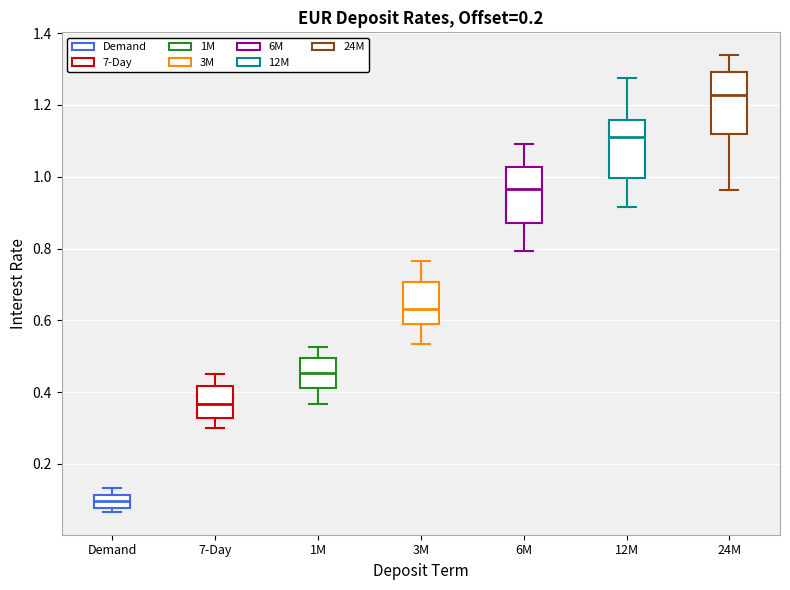

Where does the upper whisker of the box for 7-Day end on the y-axis? The values are not printed on the chart, so give them approximately, as read against the axis.

0.44